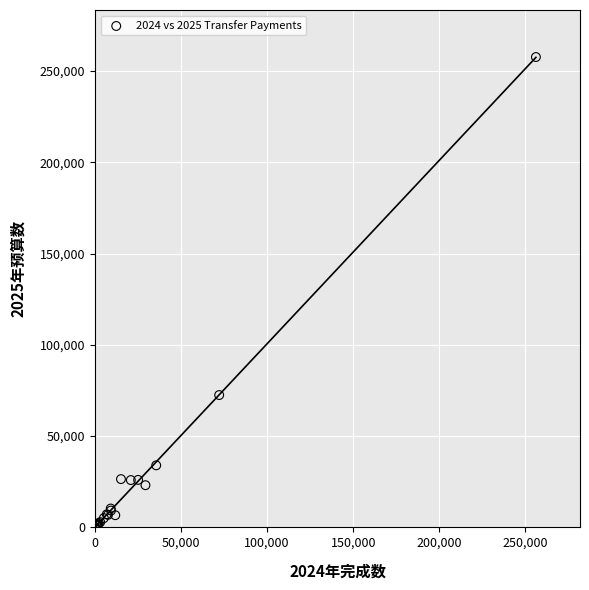

What Y value in the scatter plot is closest to 128863?

72515